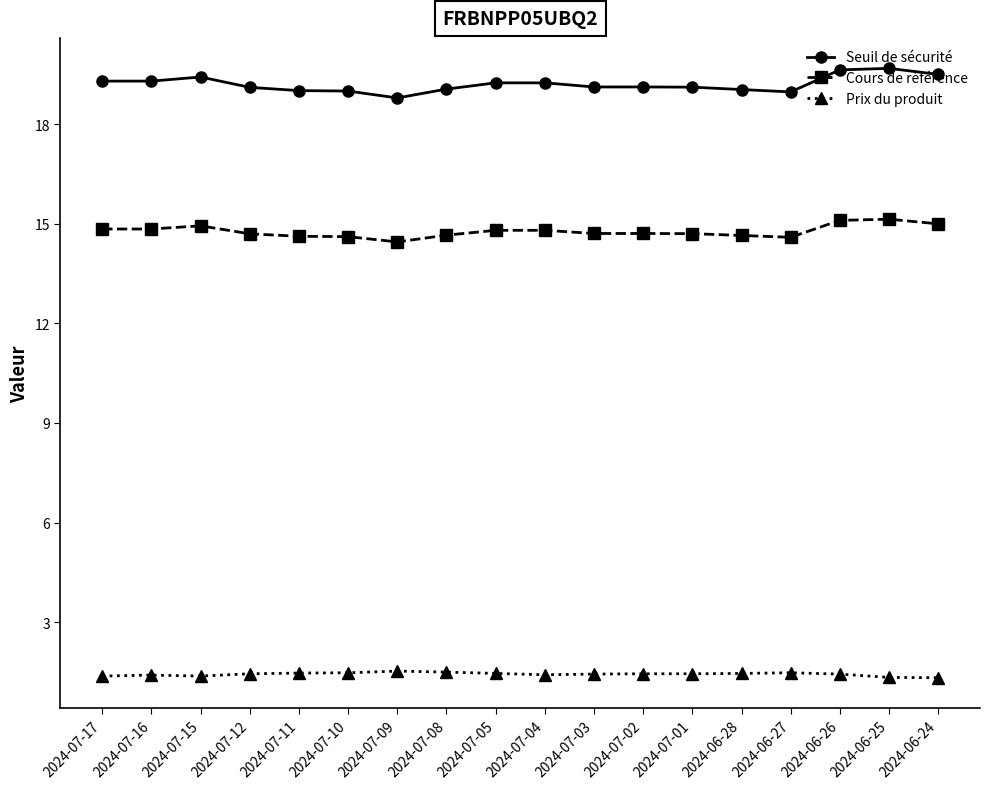

True or false: Prix du produit has more than 1 points higher than both neighbors.

True